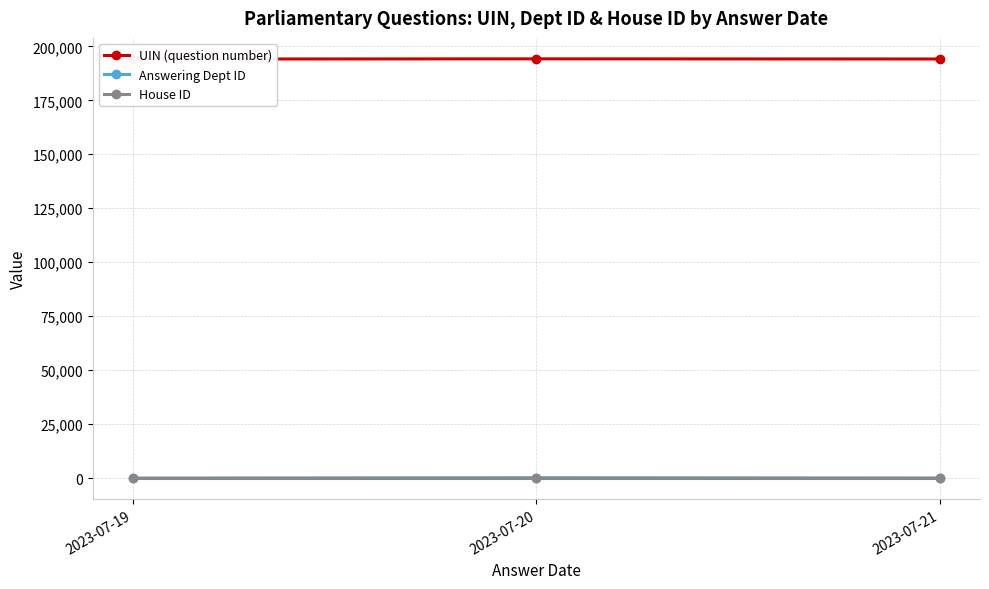

At which label does UIN (question number) reach its minimum?

2023-07-19